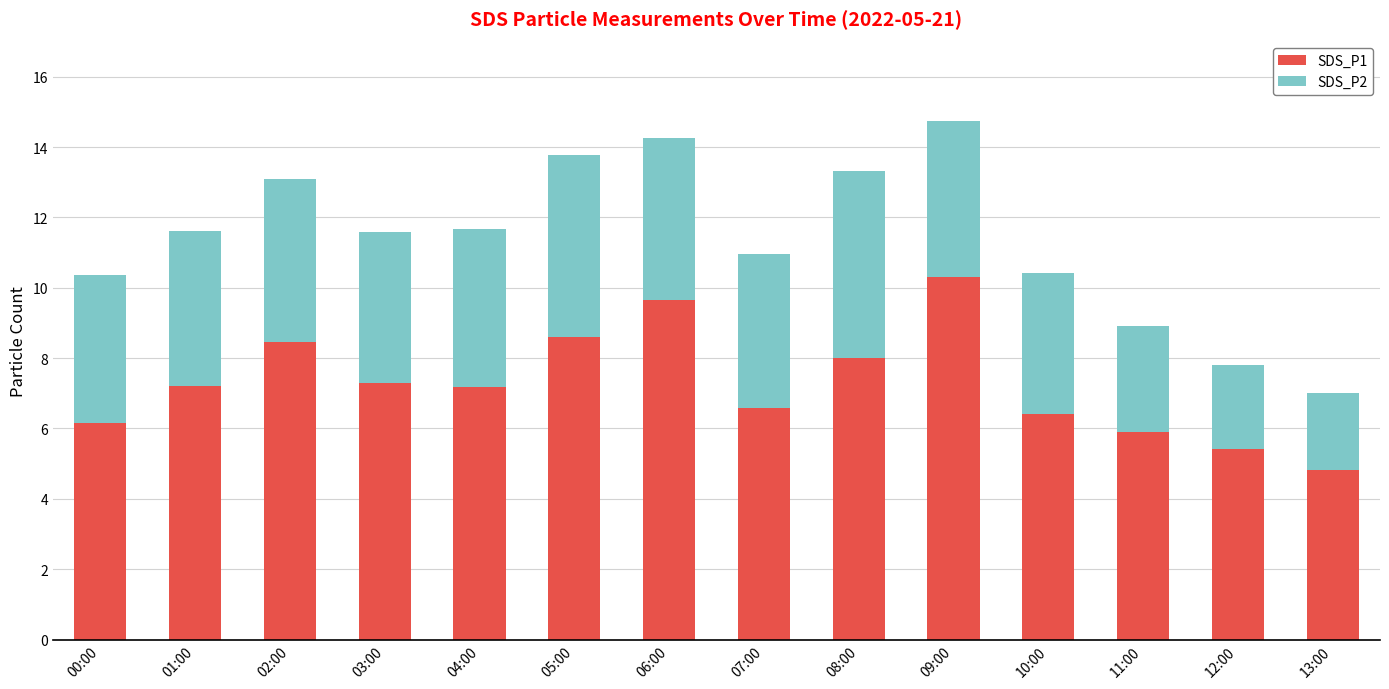

Count the number of categories in the chart.

14